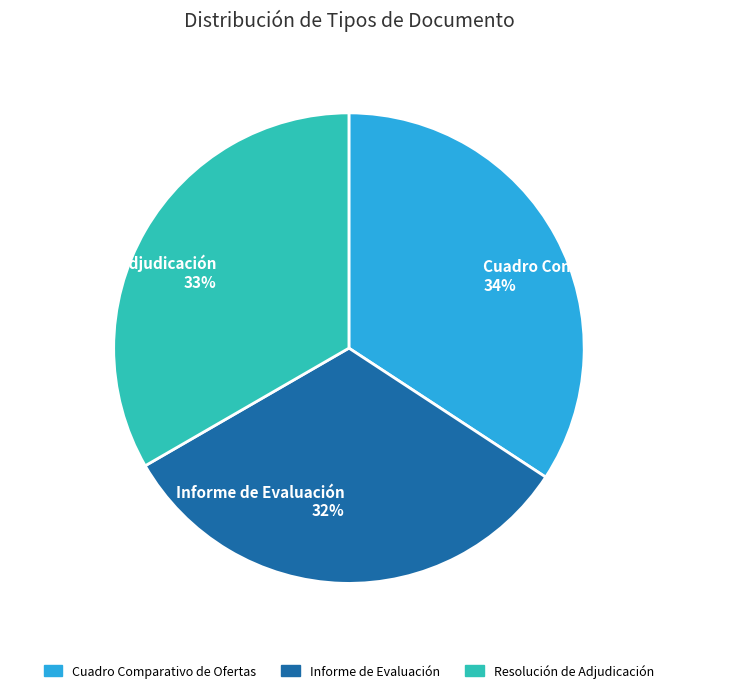

Count the number of slices in the pie.

3